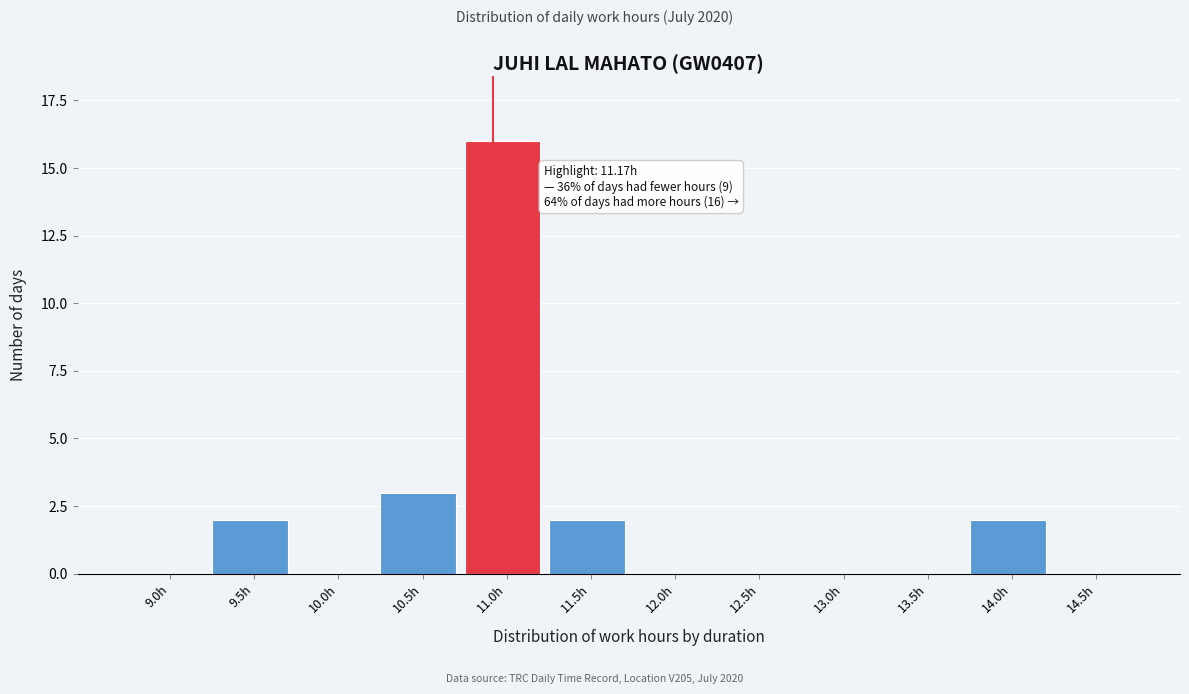

Reading left to right, list all the values displayed in this chart.

9.0h=0	9.5h=2	10.0h=0	10.5h=3	11.0h=16	11.5h=2	12.0h=0	12.5h=0	13.0h=0	13.5h=0	14.0h=2	14.5h=0